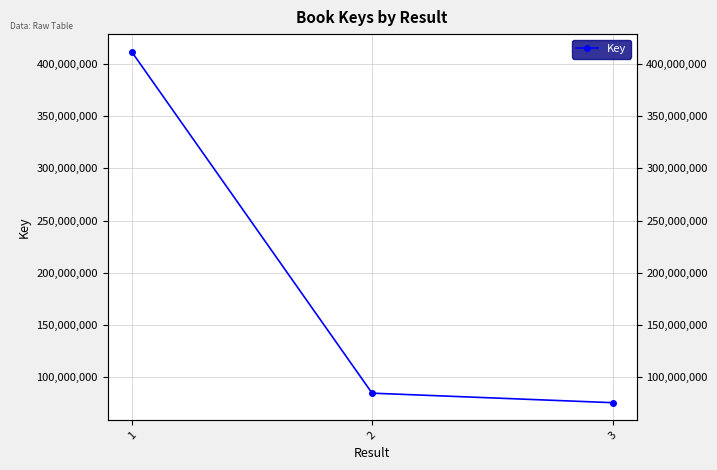

What is the difference between the maximum and second lowest values?

327114583